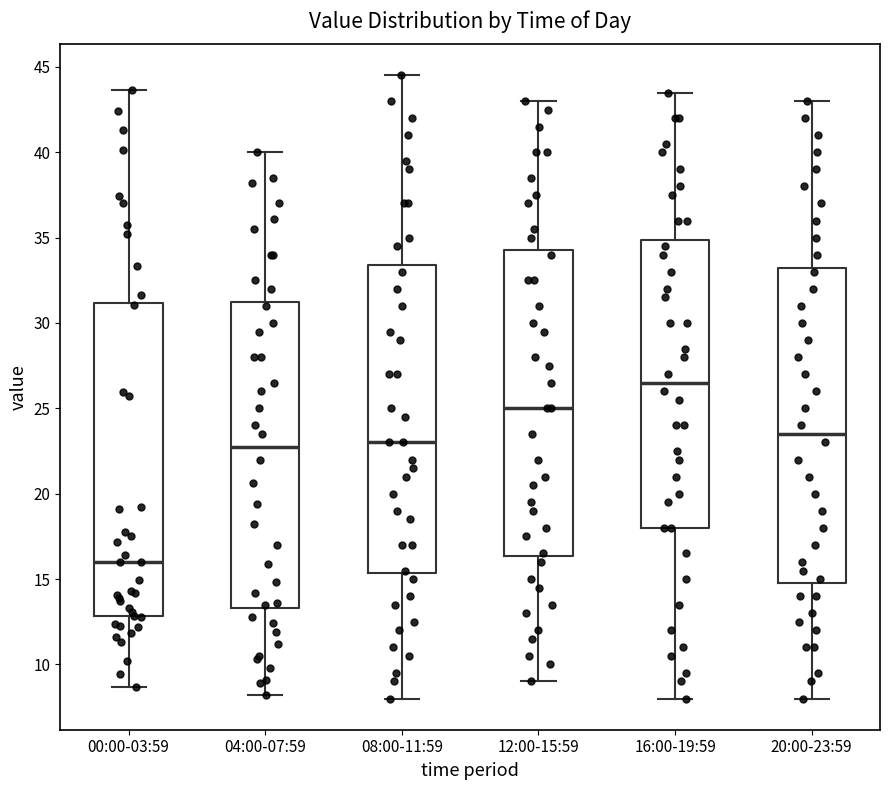

Reading left to right, transcribe this box plot: for each box, give where its median line is, the range the box spans, and where its two whiskers end, as read against the y-axis. The values are not printed on the chart, so give them approximately, as read against the axis.

00:00-03:59: median 16.0, box 13.0 to 31.0, whiskers 8.5 to 43.5
04:00-07:59: median 23.0, box 13.5 to 31.5, whiskers 8.0 to 40.0
08:00-11:59: median 23.0, box 15.5 to 33.5, whiskers 8.0 to 44.5
12:00-15:59: median 25.0, box 16.5 to 34.5, whiskers 9.0 to 43.0
16:00-19:59: median 26.5, box 18.0 to 35.0, whiskers 8.0 to 43.5
20:00-23:59: median 23.5, box 15.0 to 33.5, whiskers 8.0 to 43.0